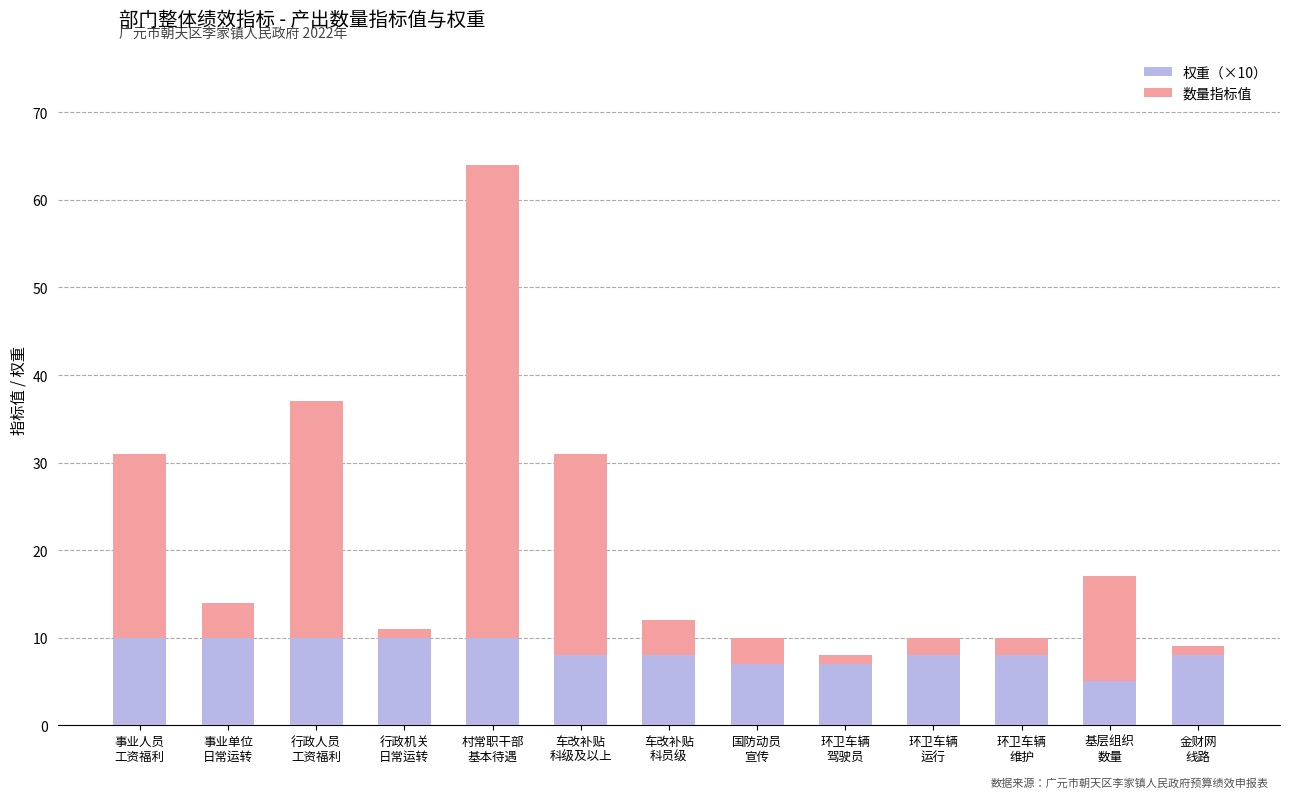

Are the bars horizontal?

No